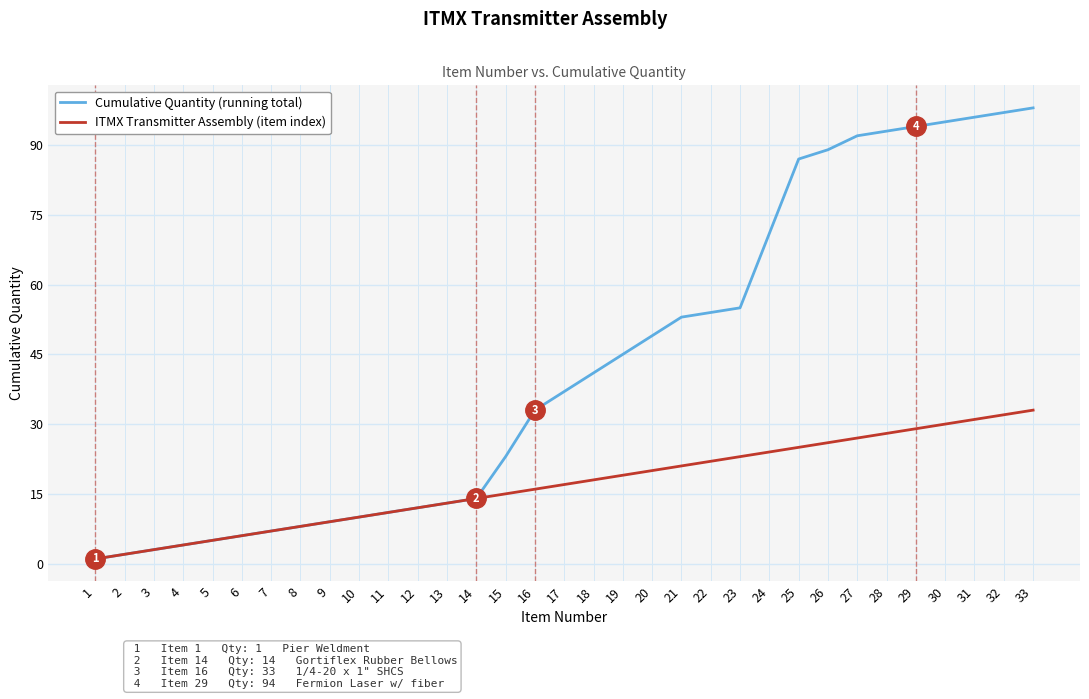

What value does the ITMX Transmitter Assembly (item index) series have at 16, to the nearest 10?

20